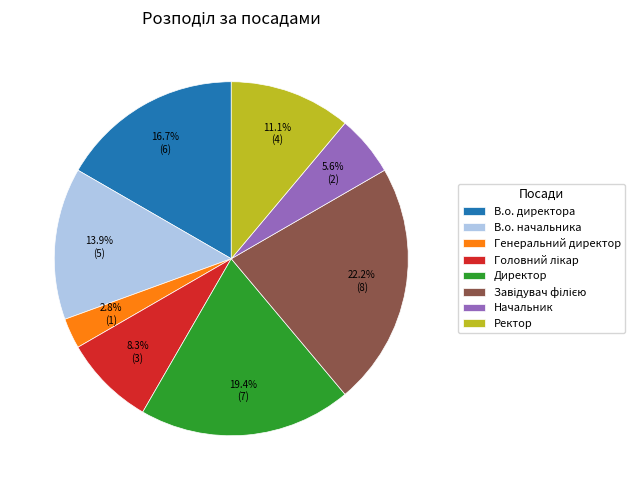

What percentage is the В.о. начальника slice, to the nearest percent?

14%